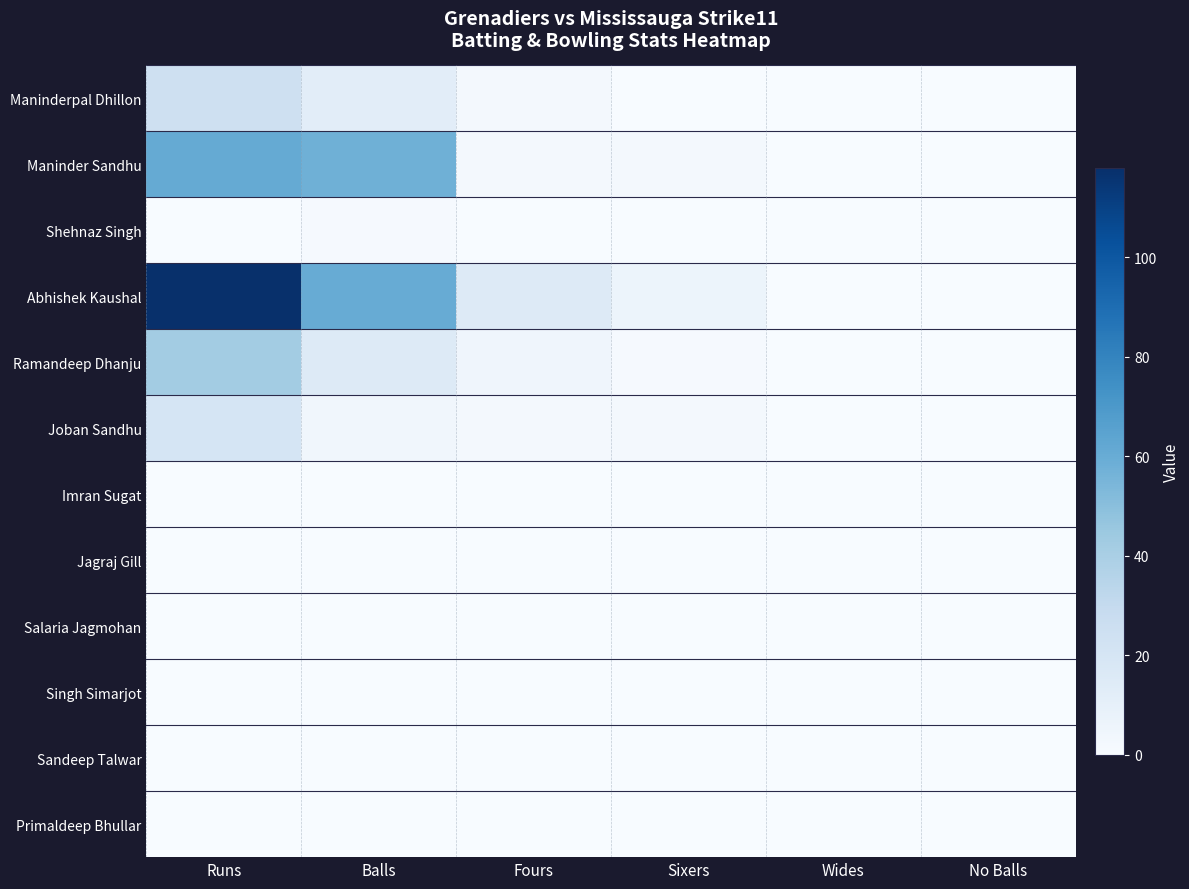

Which category has the highest value across all series?

Runs